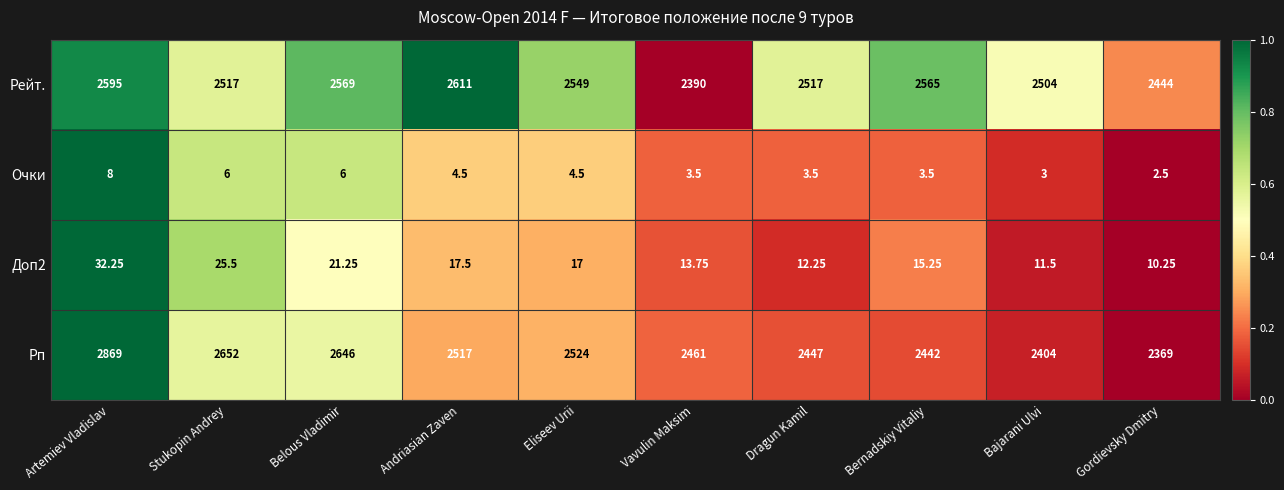

Where is Рейт. nearest to the value 2500?

Bajarani Ulvi